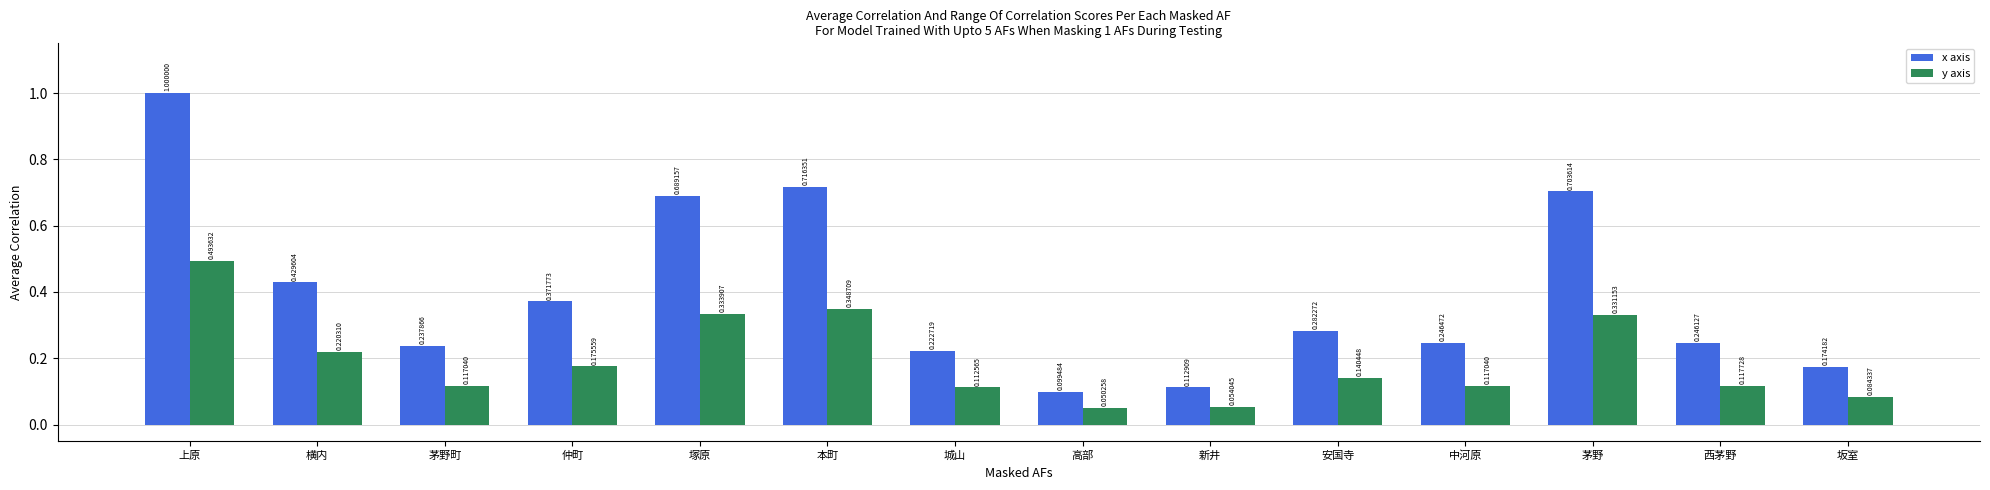

What is the highest value of the x axis series?

1.0